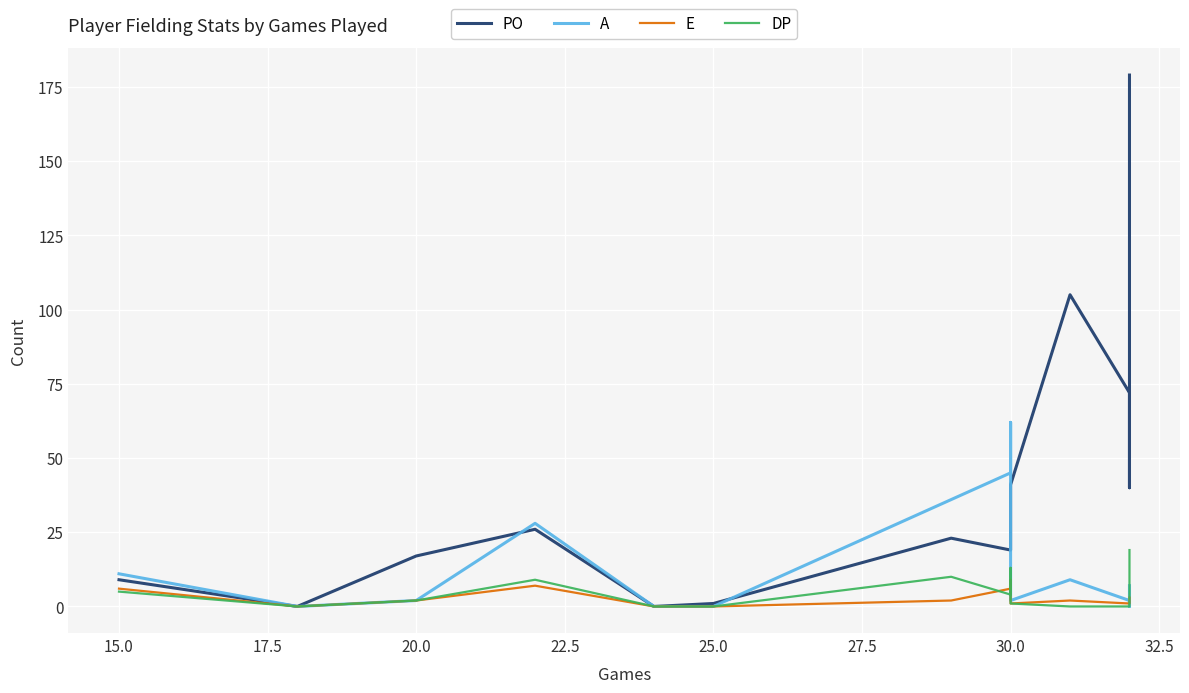

Is this an area chart (filled region under the line)?

No